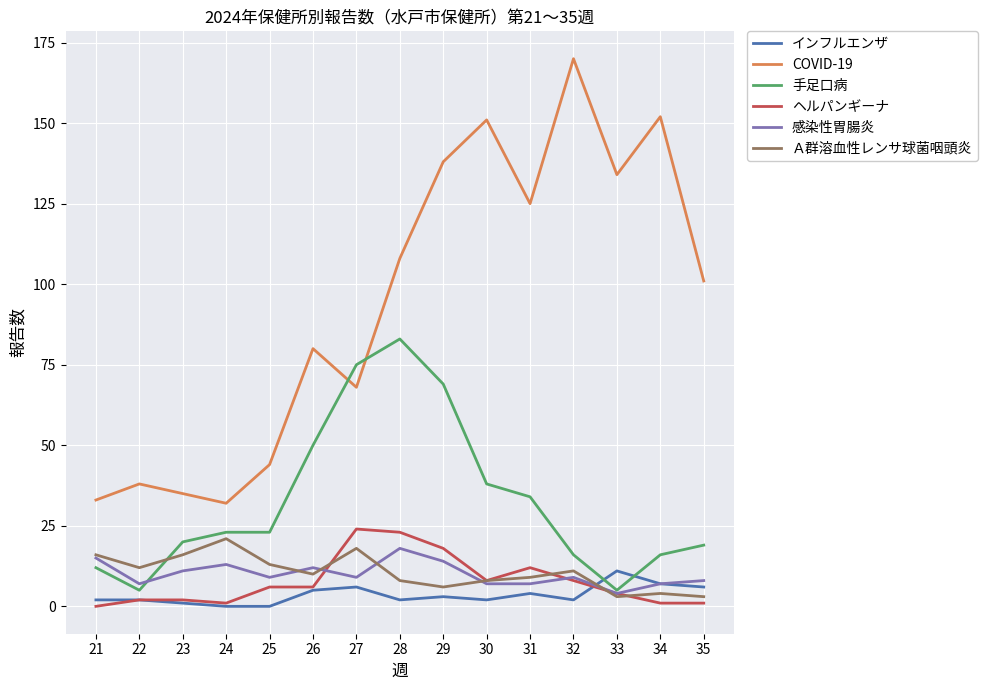

What is the lowest value of the 感染性胃腸炎 series?

4